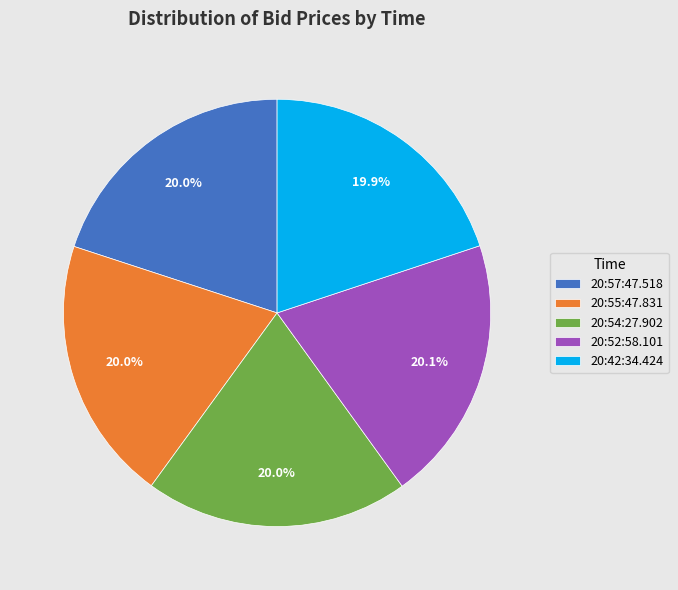

True or false: 20:54:27.902 accounts for 20% of the total.

True